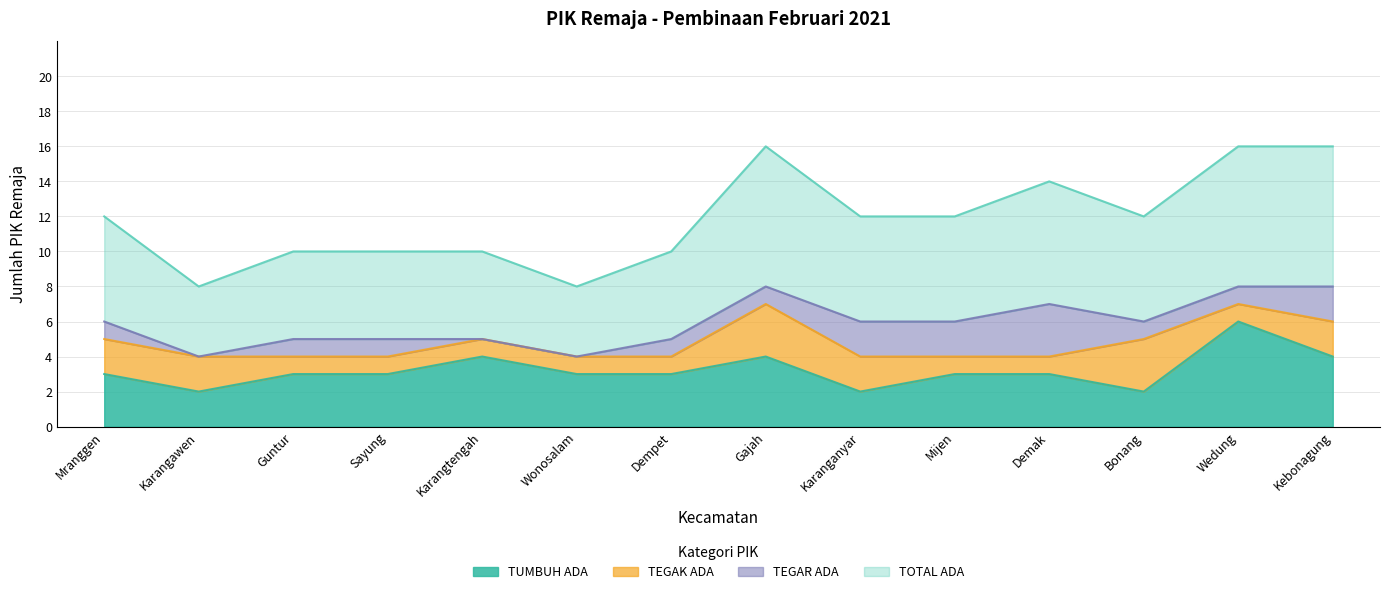

How many lines are shown in the chart?

4